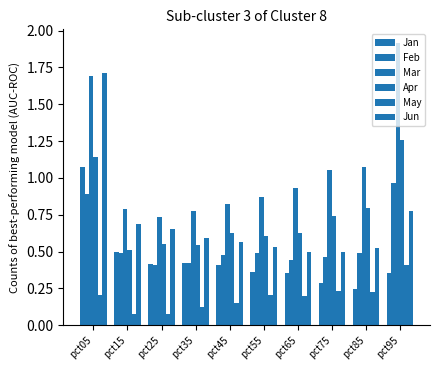

What is the sum of the May values at pct65 and pct75?

0.4